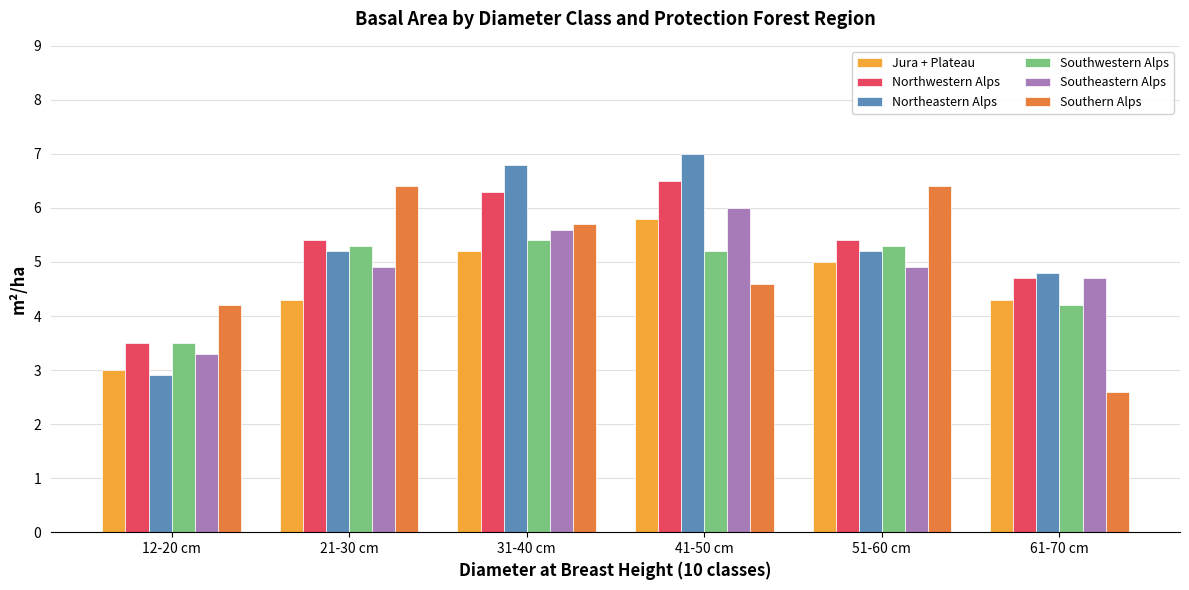

What is the spread (max minus min) of values at 61-70 cm?

2.2